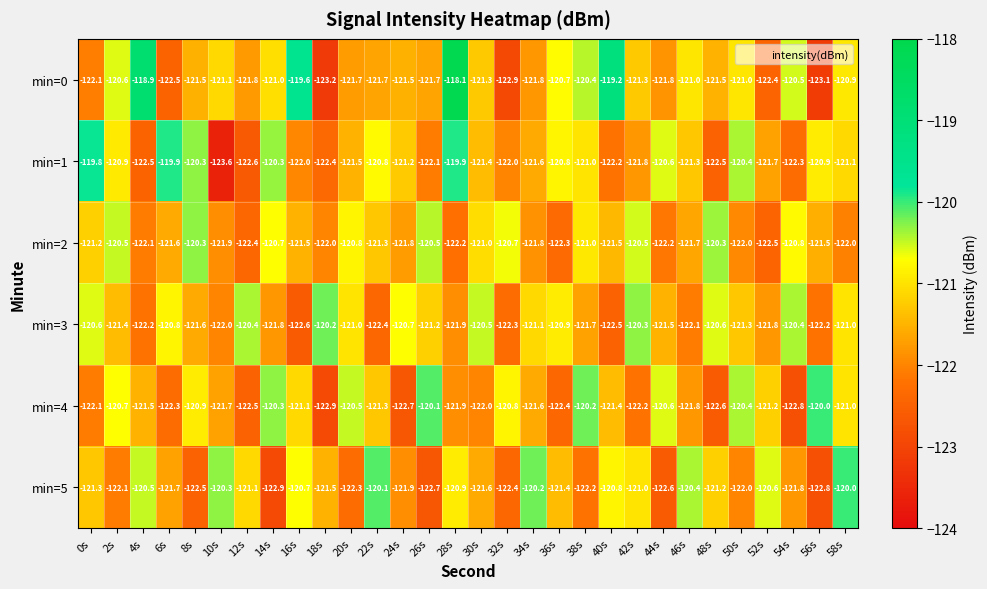

At which category is the sum across all series the highest?

28s